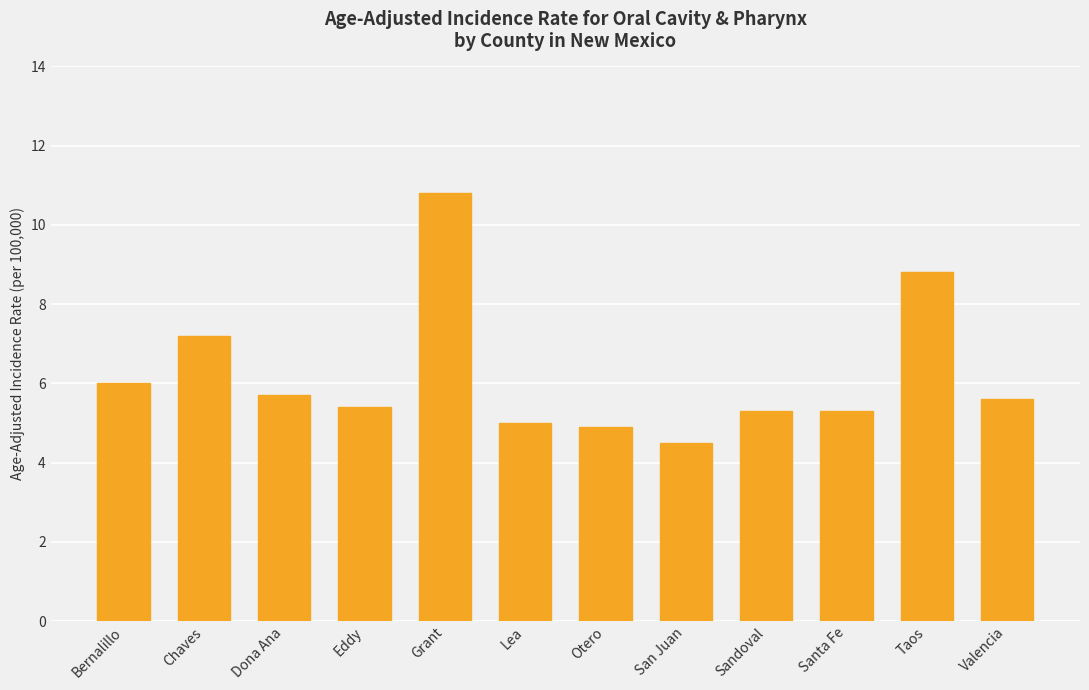

What is the difference between the second highest and minimum values?

4.3